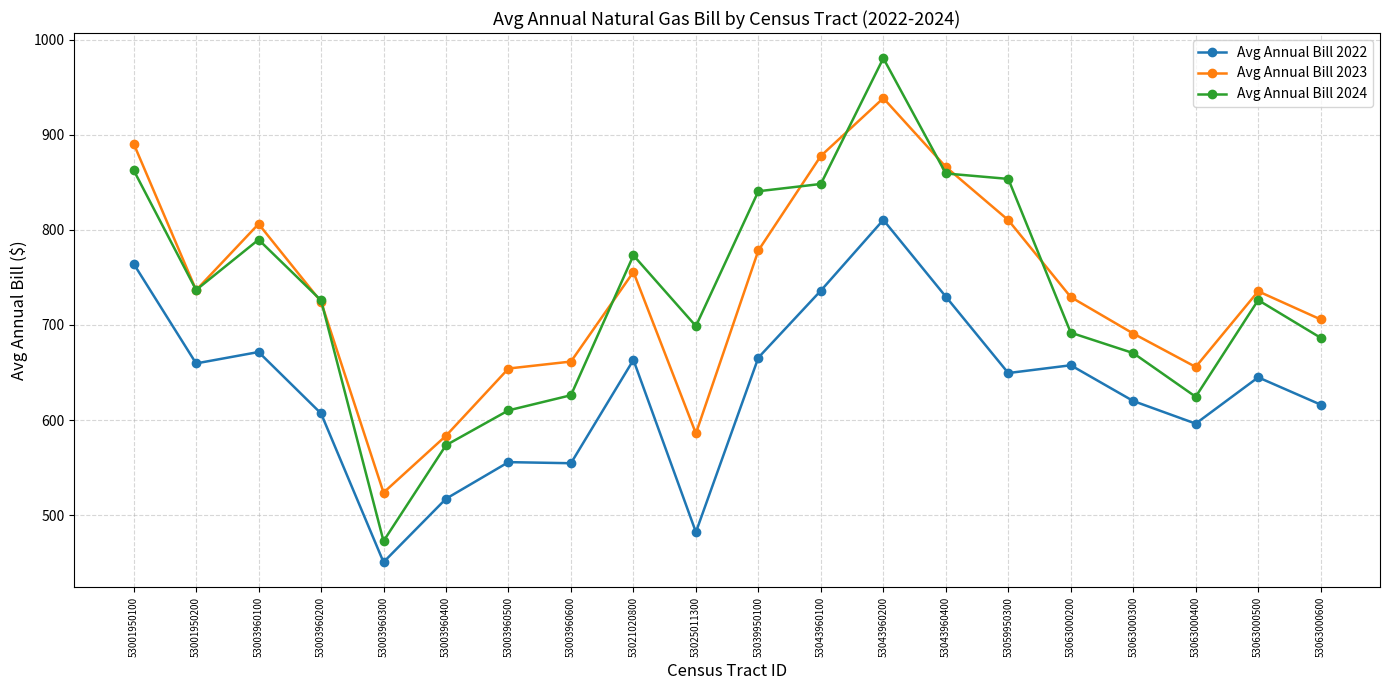

What is the highest value of the Avg Annual Bill 2022 series?

810.5